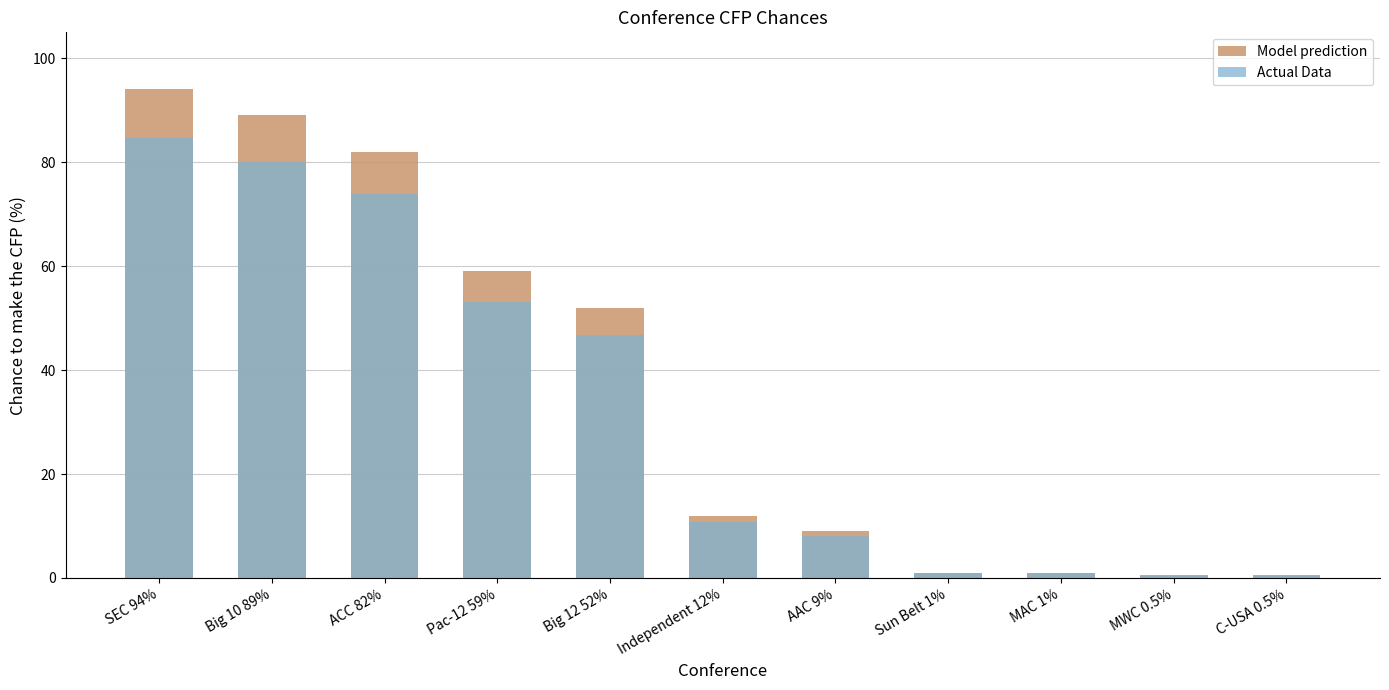

Are the bars horizontal?

No